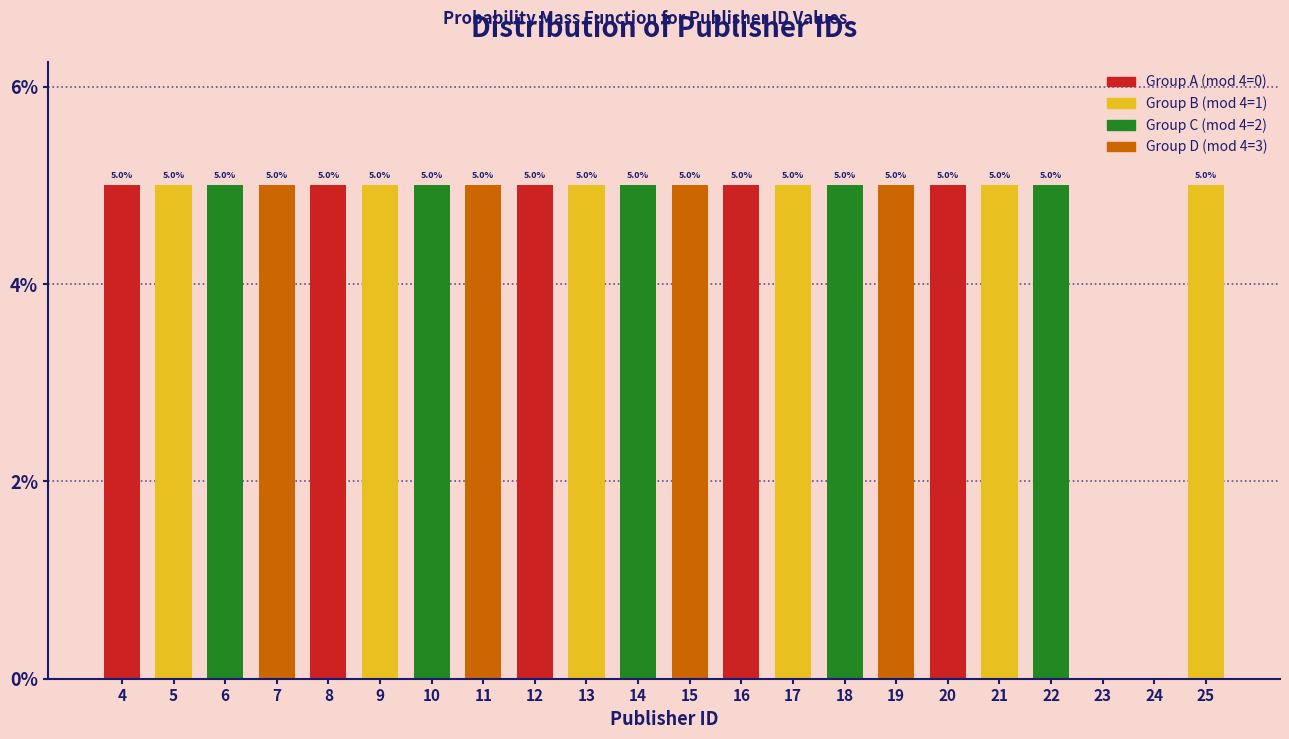

Reading left to right, what are all the values shown in this chart?

4=5	5=5	6=5	7=5	8=5	9=5	10=5	11=5	12=5	13=5	14=5	15=5	16=5	17=5	18=5	19=5	20=5	21=5	22=5	23=0	24=0	25=5